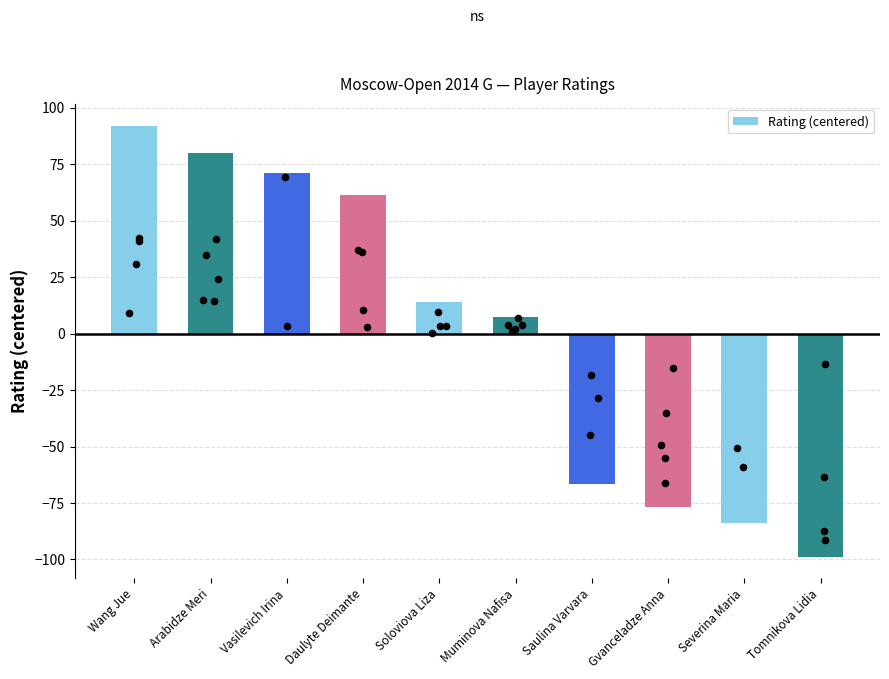

What is the ratio of the value at Muminova Nafisa to the value at Soloviova Liza?

0.5